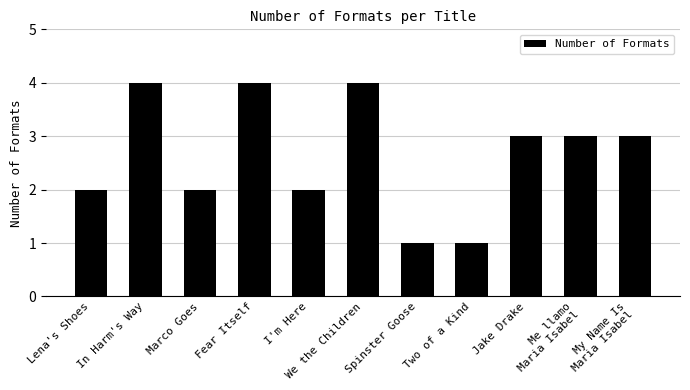

Count the values in the range 2 to 4.

9